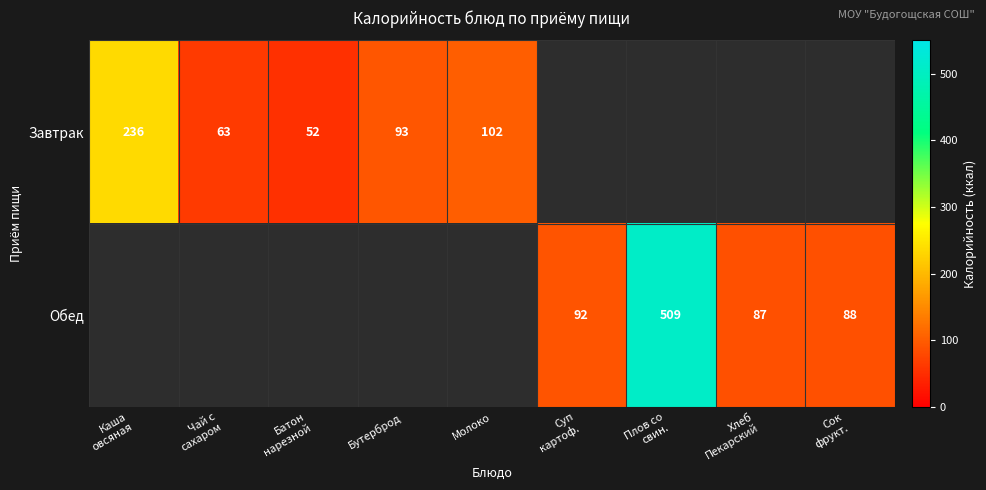

Which has a higher value, Сок
фрукт. or Молоко?

Молоко